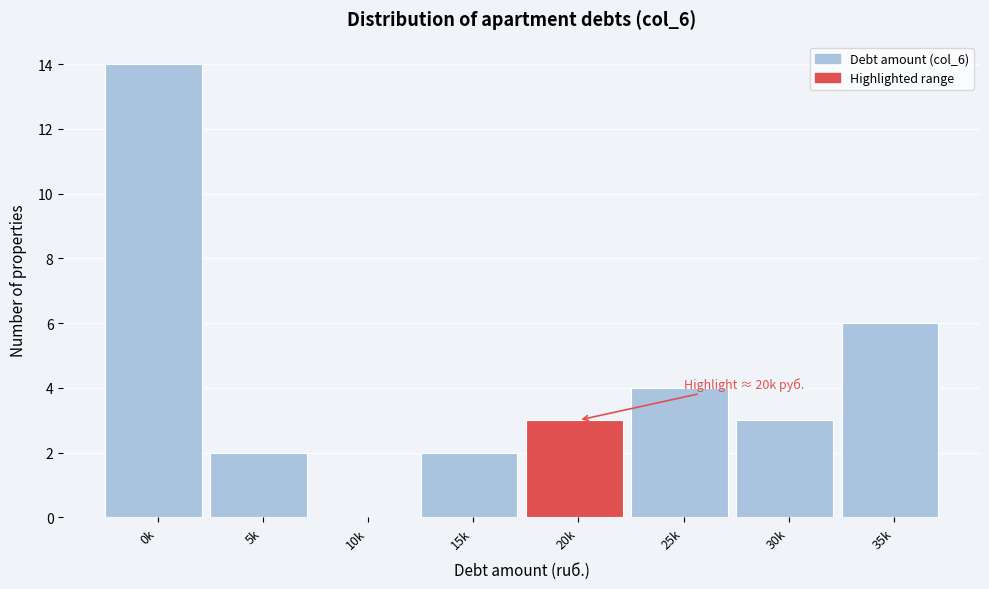

Reading right to left, extract all data points from this chart.

35k=6	30k=3	25k=4	20k=3	15k=2	10k=0	5k=2	0k=14